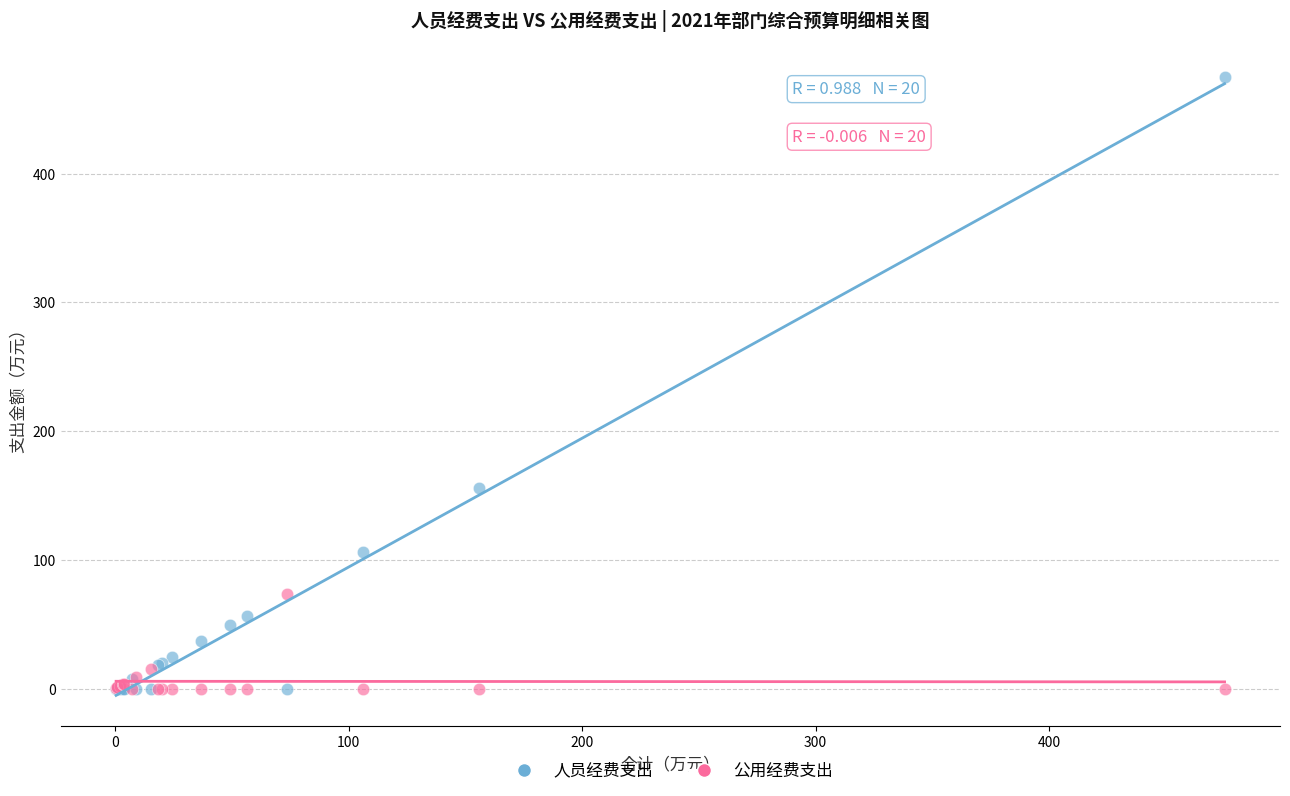

In the 人员经费支出 series, what Y value is closest to 237?

155.8